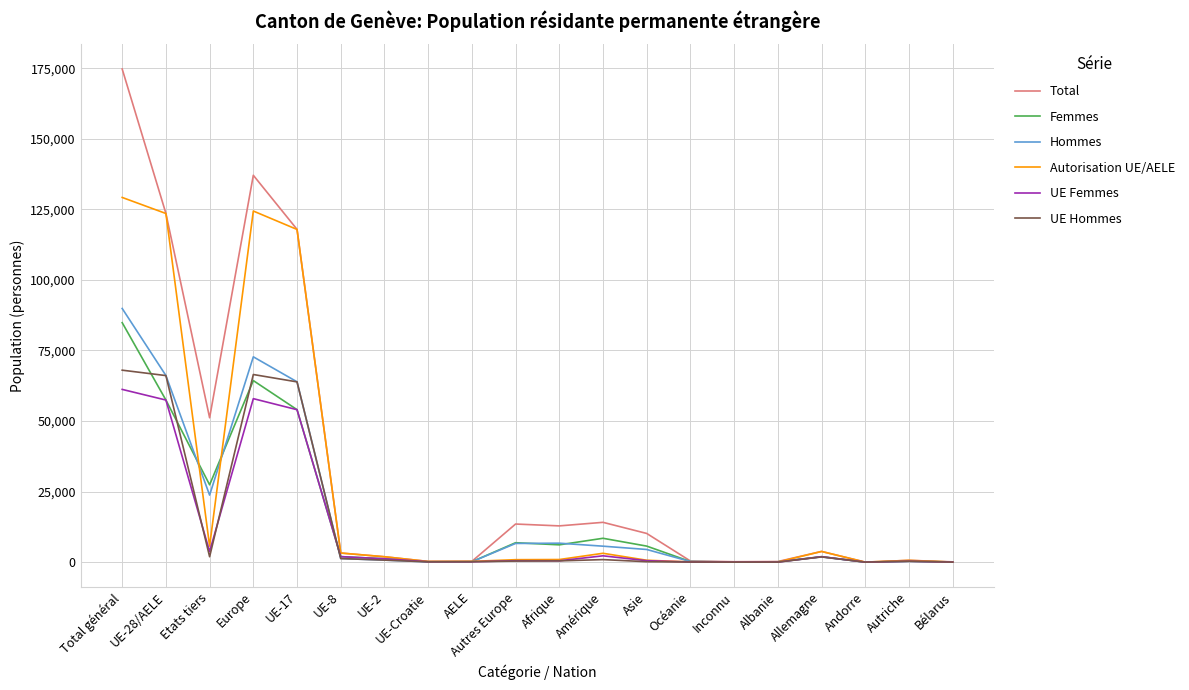

Does the chart have visible grid lines?

Yes